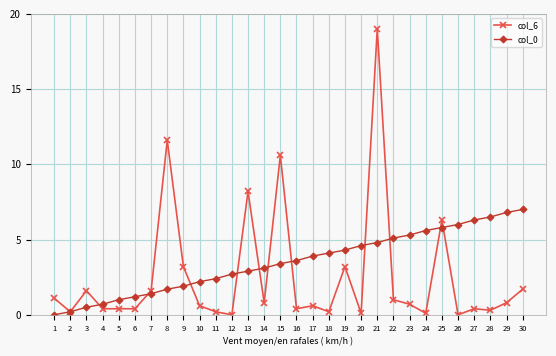

What are all the series names shown in the legend?

col_6, col_0